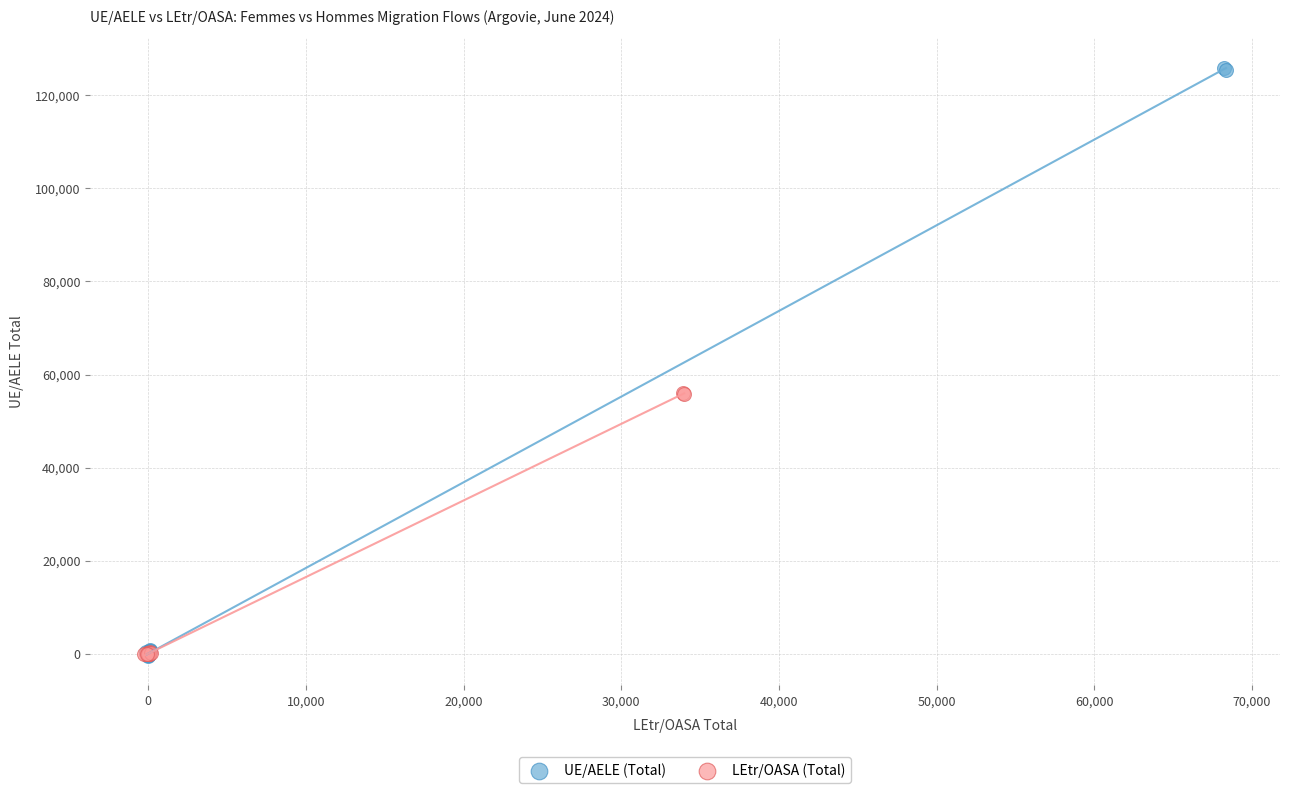

Which series has the widest spread of Y values?

UE/AELE (Total)